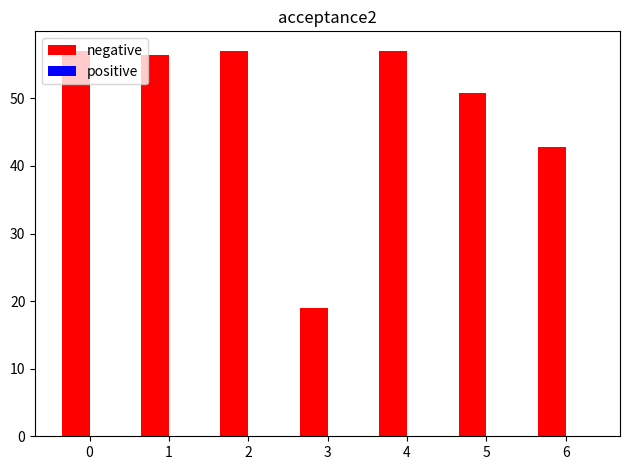

The chart shows a value of 9.6 at 3. True or false?

False